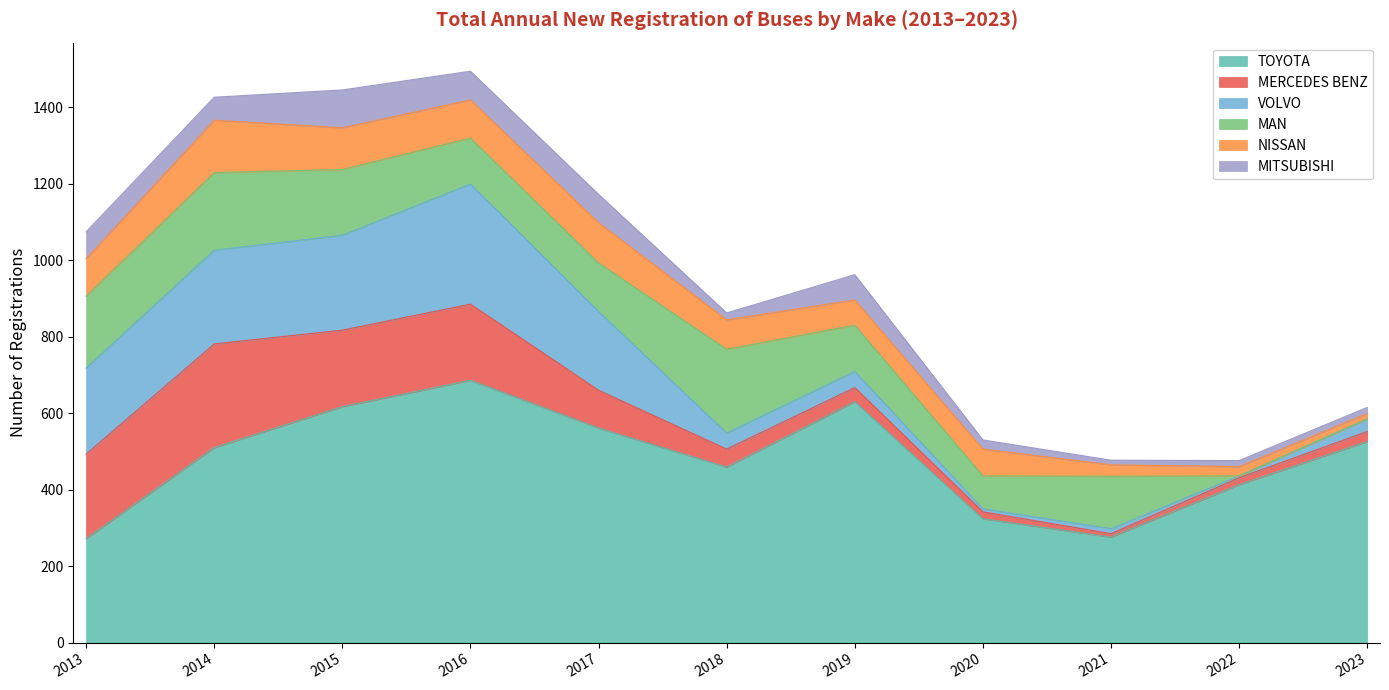

Between which two adjacent categories do VOLVO and MERCEDES BENZ first intersect?

2013 and 2014